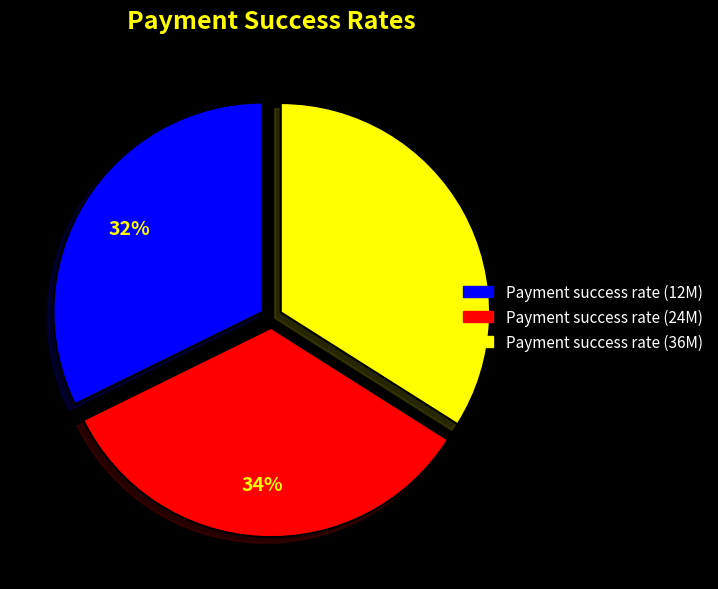

Which category has the smallest portion of the pie?

Payment success rate (12M)